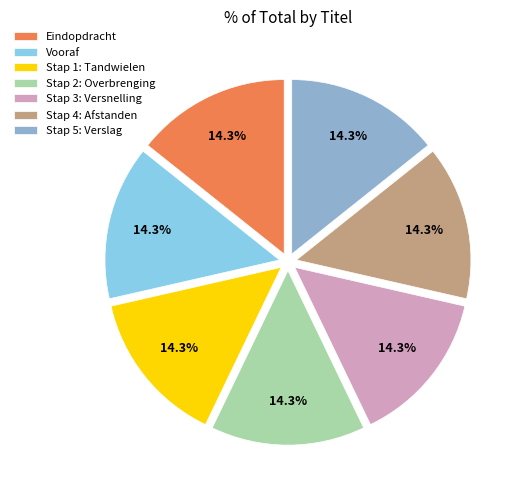

Combined, do Stap 2: Overbrenging and Eindopdracht account for over 50%?

No